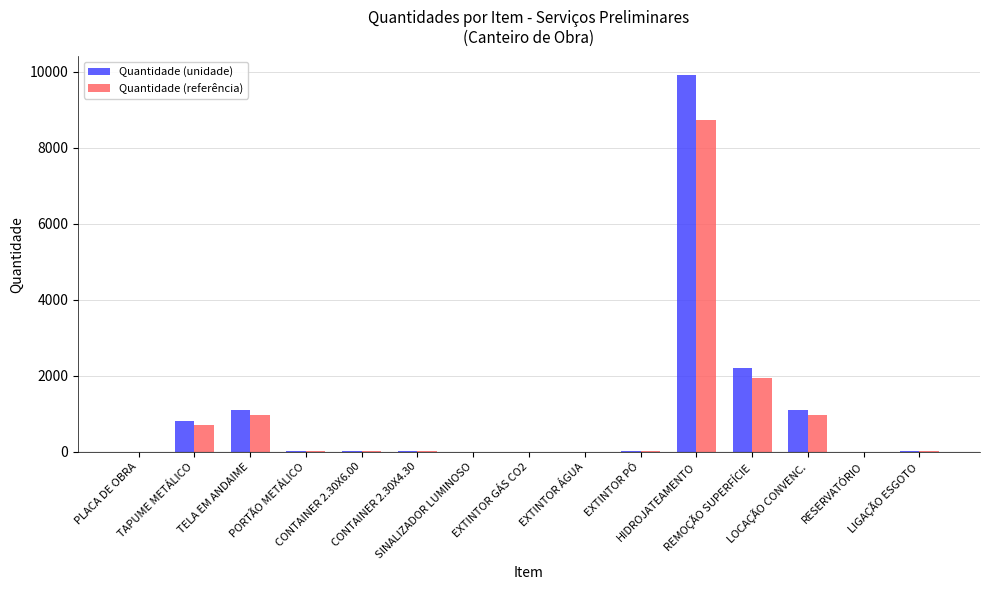

What is the greatest value displayed?

9900.0